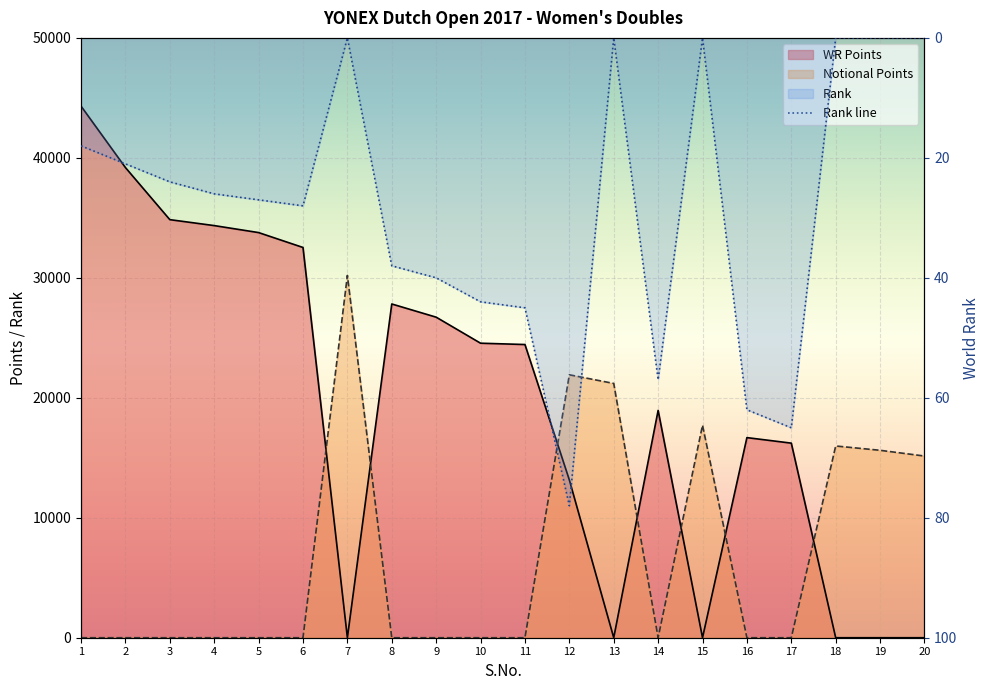

Between which two adjacent categories do Notional Points and Rank first intersect?

6 and 7